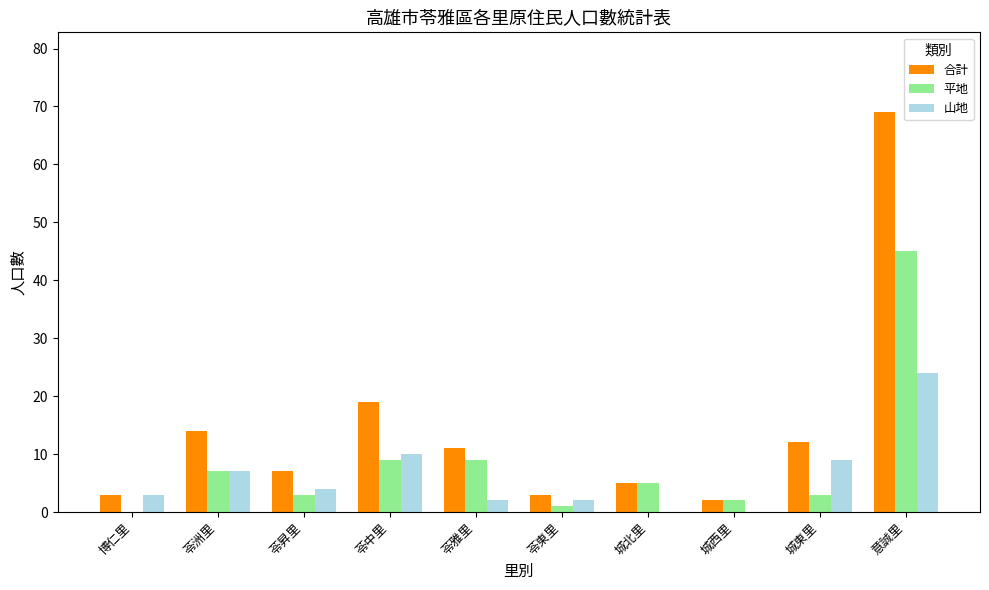

At which label does 平地 reach its peak?

意誠里